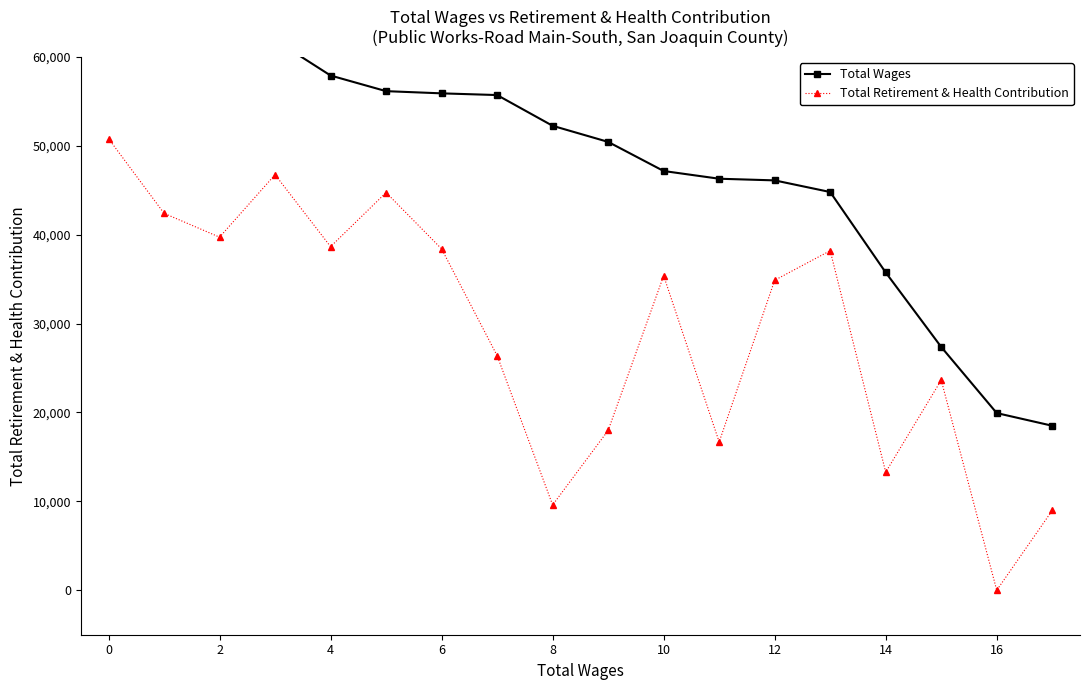

What is the highest value of the Total Retirement & Health Contribution series?

50791